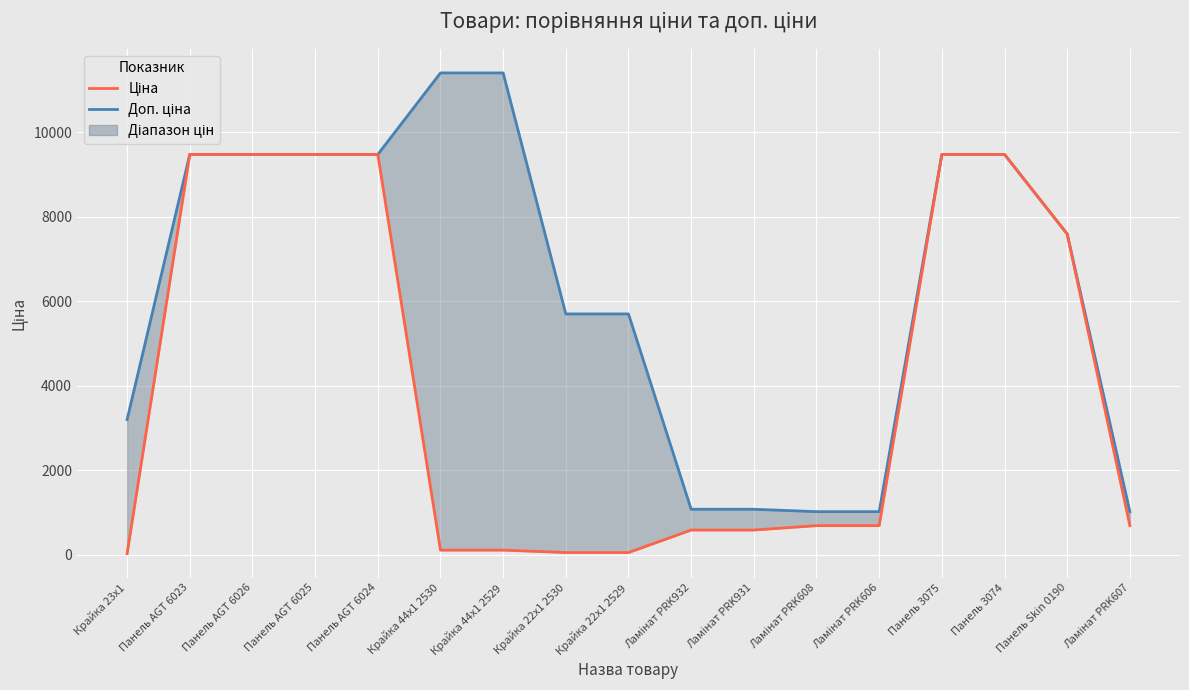

The Доп. ціна series shows 1909.7 at Панель Skin 0190. True or false?

False